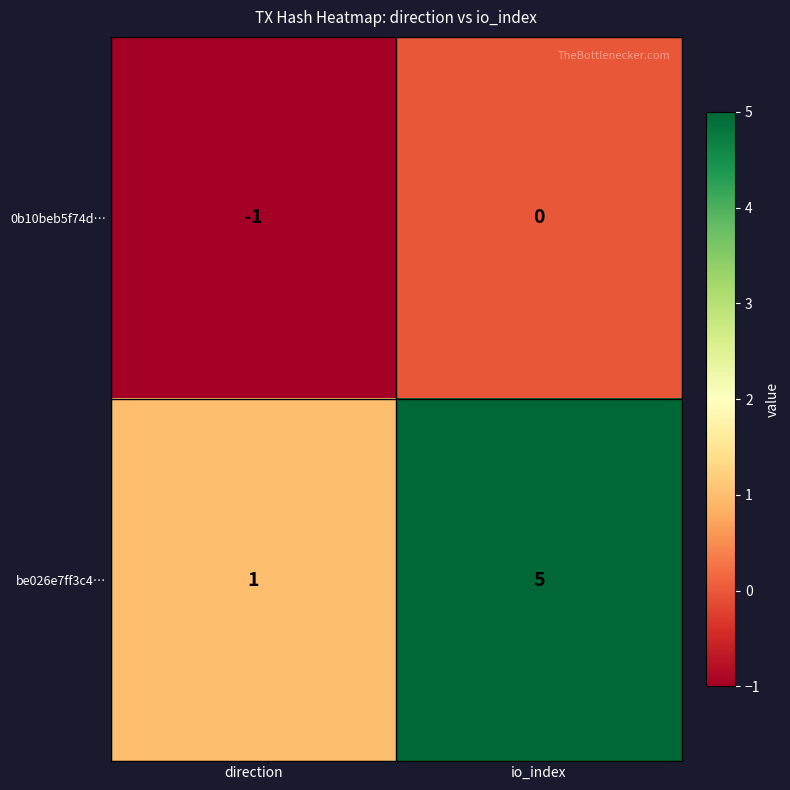

Reading left to right, transcribe all the data shown in this chart.

0b10beb5f74d…: direction=-1	io_index=0
be026e7ff3c4…: direction=1	io_index=5